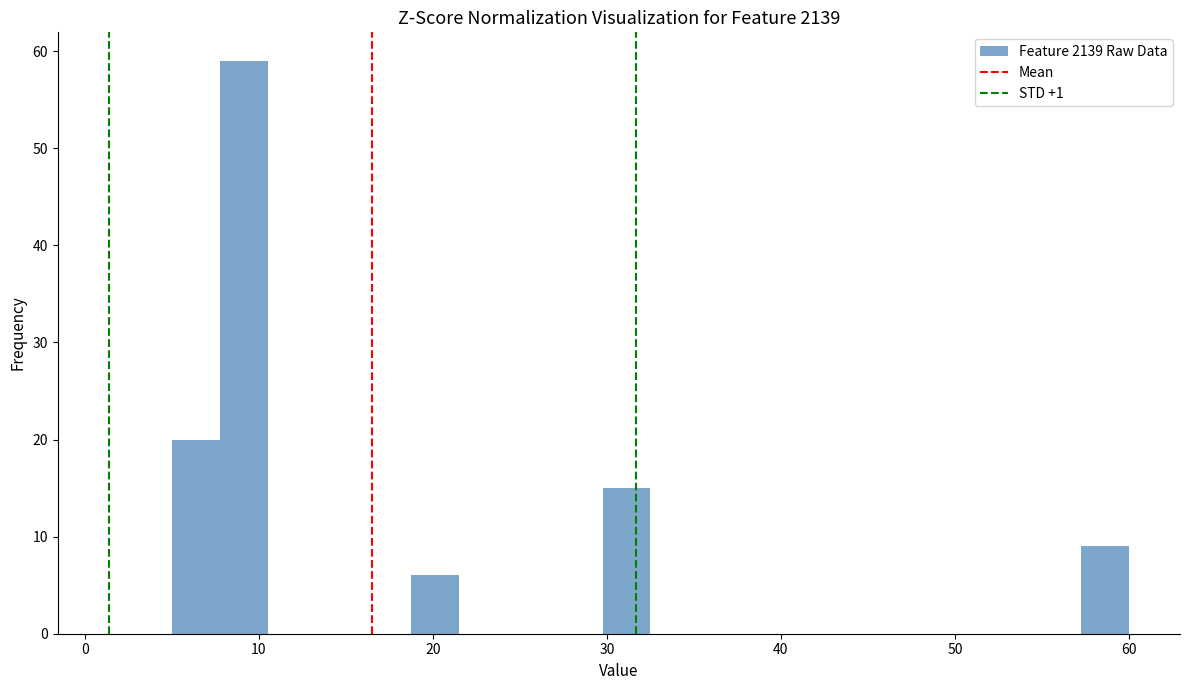

Around what value on the x-axis is the tallest bar? Give the approximate position of its centre, as read against the axis.

9